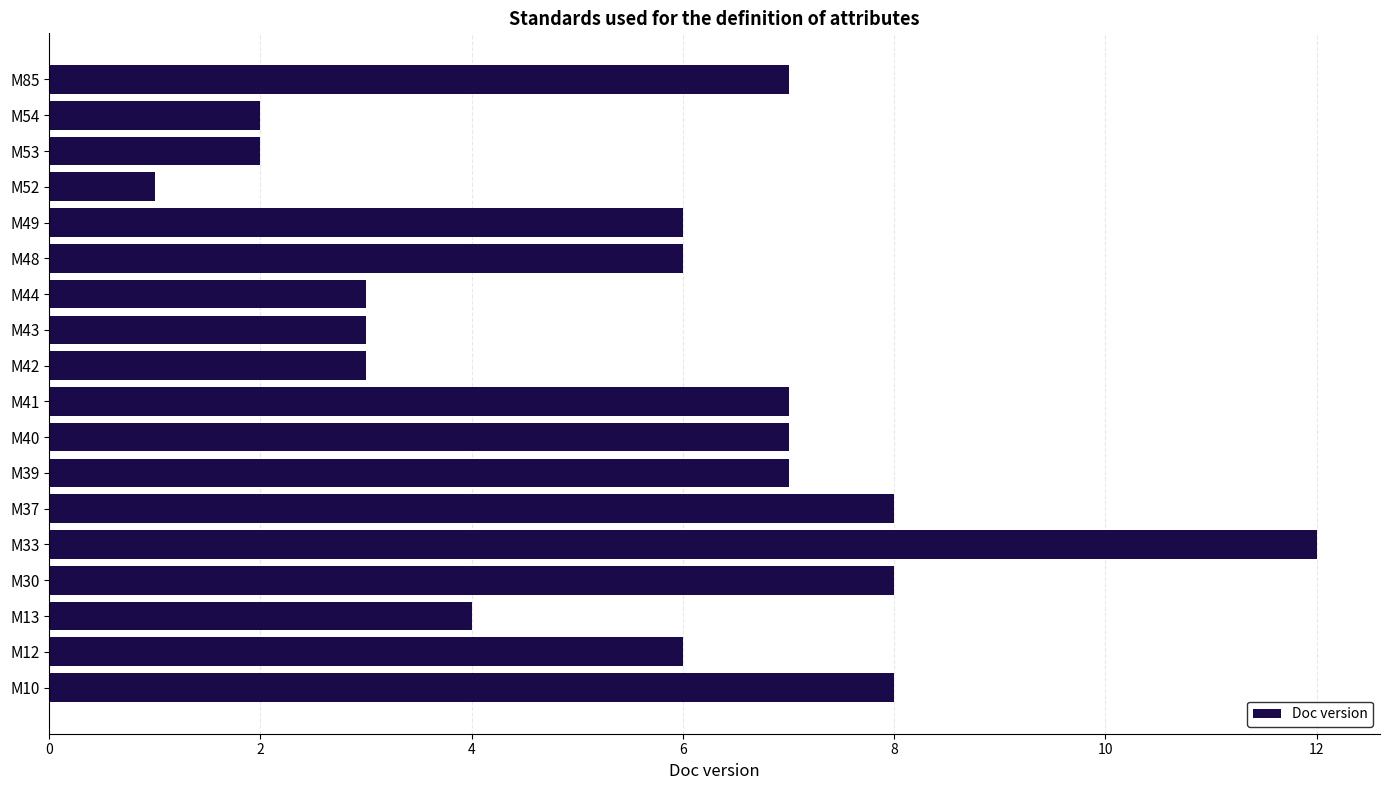

What is the change in value from M40 to M52?

-6